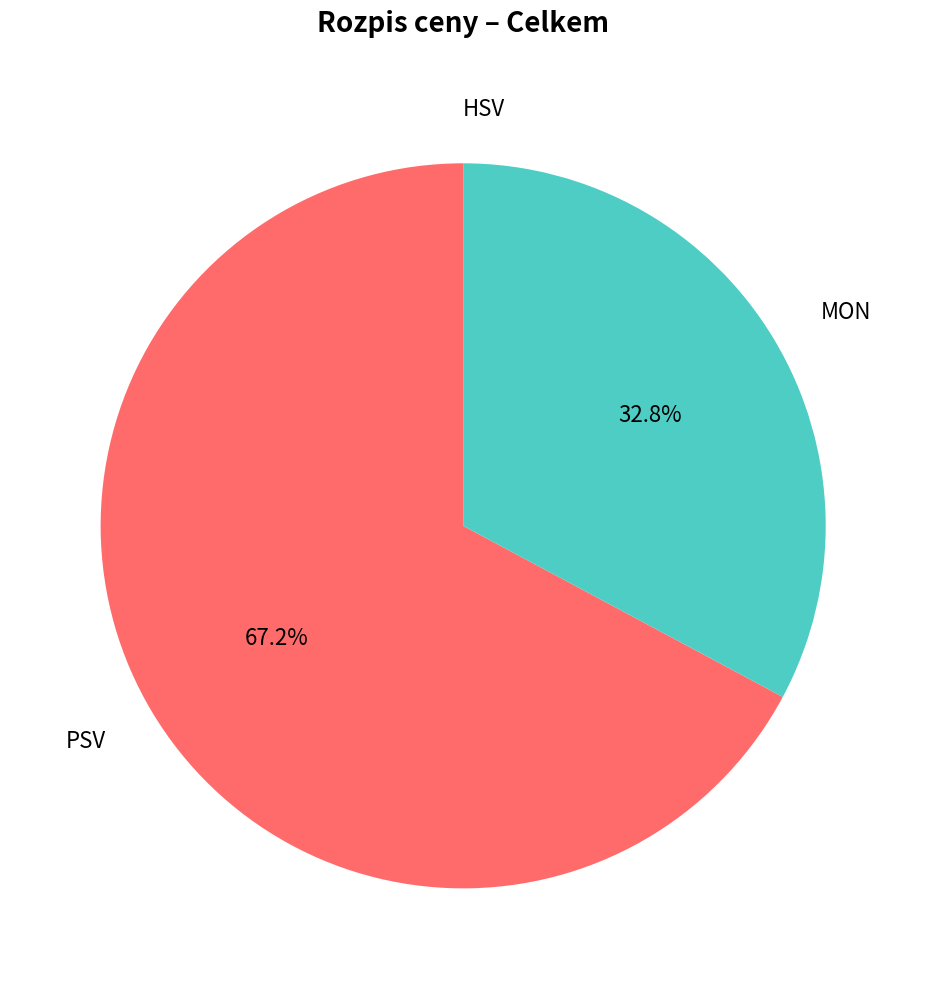

Which category accounts for the majority?

PSV